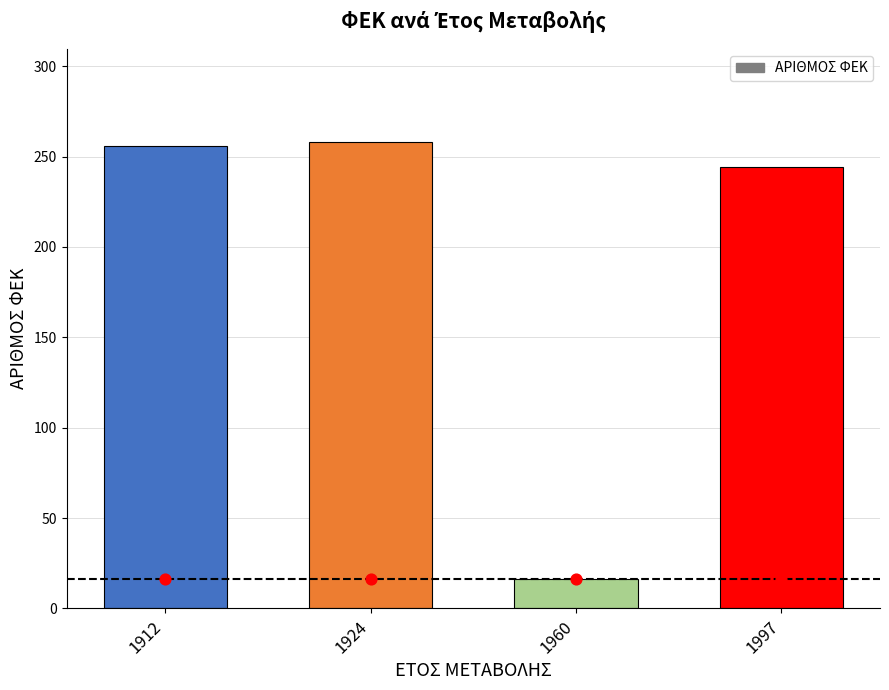

Between 1960 and 1924, which is larger?

1924